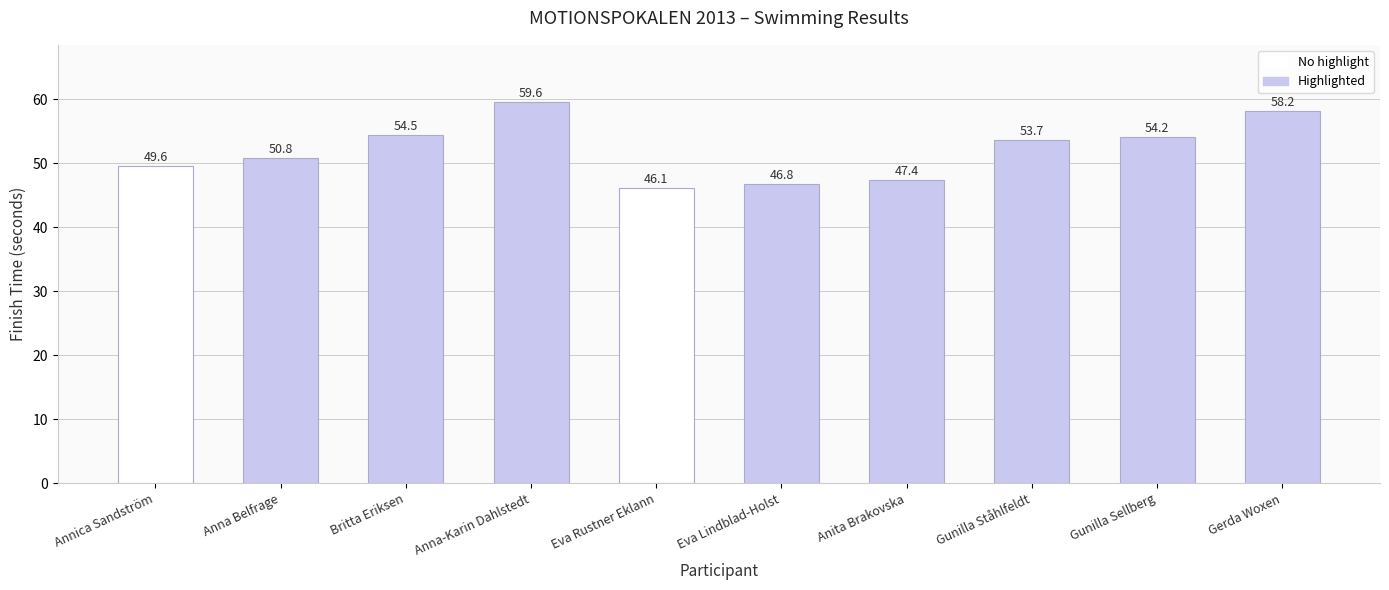

Are the bars grouped side by side (vs. stacked)?

No